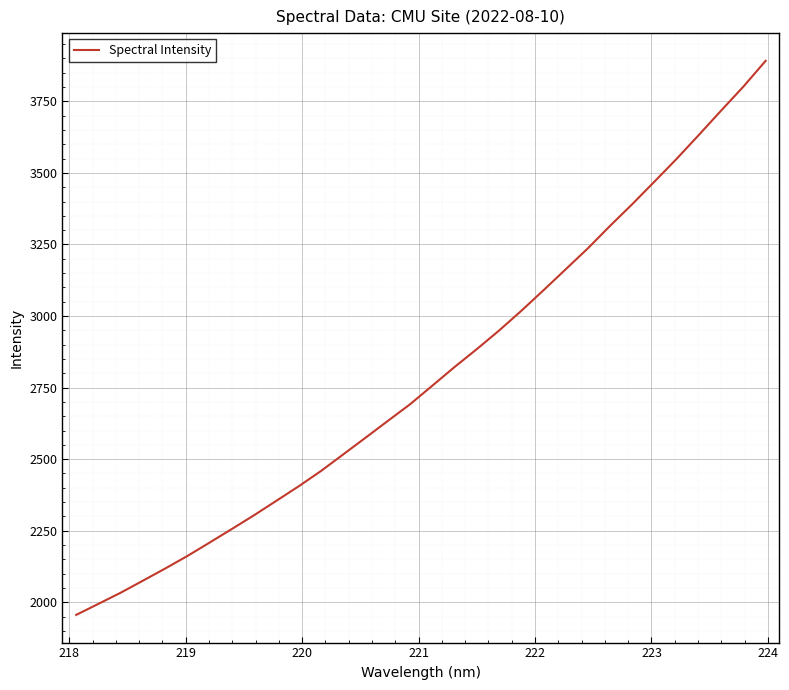

Is this an area chart (filled region under the line)?

No